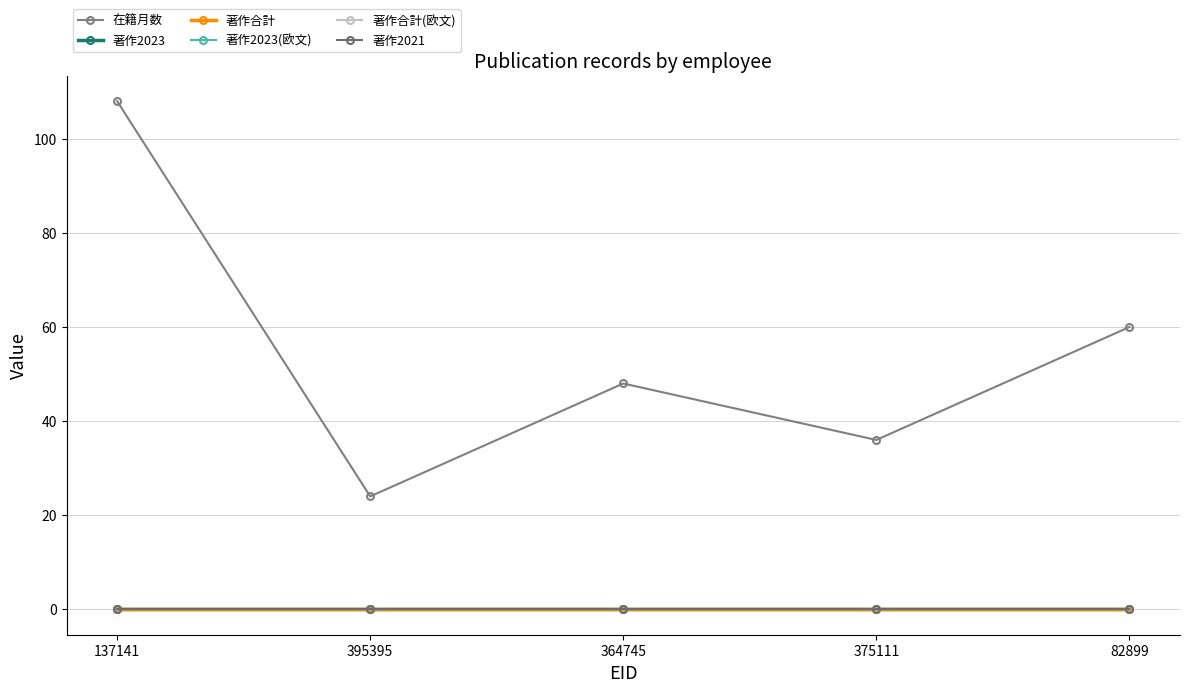

Is this an area chart (filled region under the line)?

No